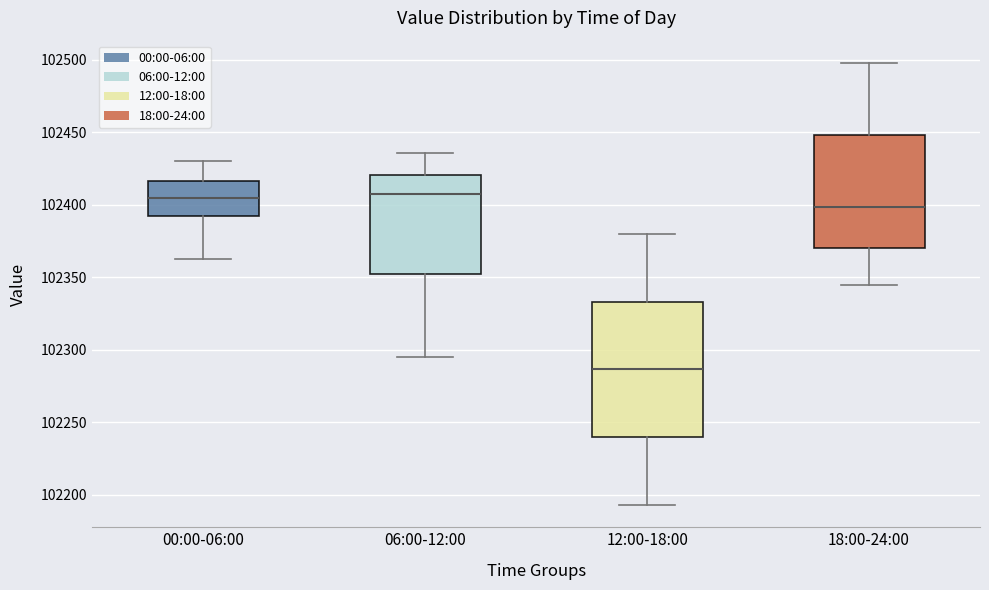

Reading left to right, transcribe this box plot: for each box, give where its median line is, the range the box spans, and where its two whiskers end, as read against the y-axis. The values are not printed on the chart, so give them approximately, as read against the axis.

00:00-06:00: median 102405, box 102390 to 102415, whiskers 102365 to 102430
06:00-12:00: median 102410, box 102350 to 102420, whiskers 102295 to 102435
12:00-18:00: median 102285, box 102240 to 102335, whiskers 102195 to 102380
18:00-24:00: median 102400, box 102370 to 102450, whiskers 102345 to 102500